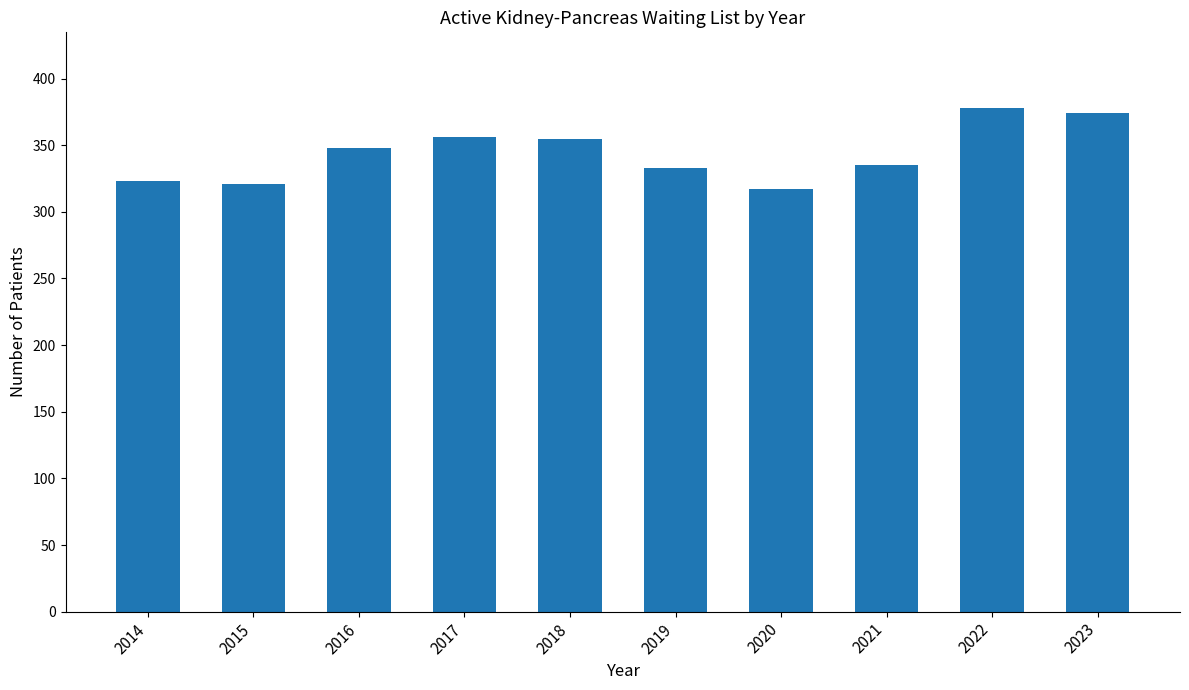

What is the change in value from 2017 to 2022?

+22